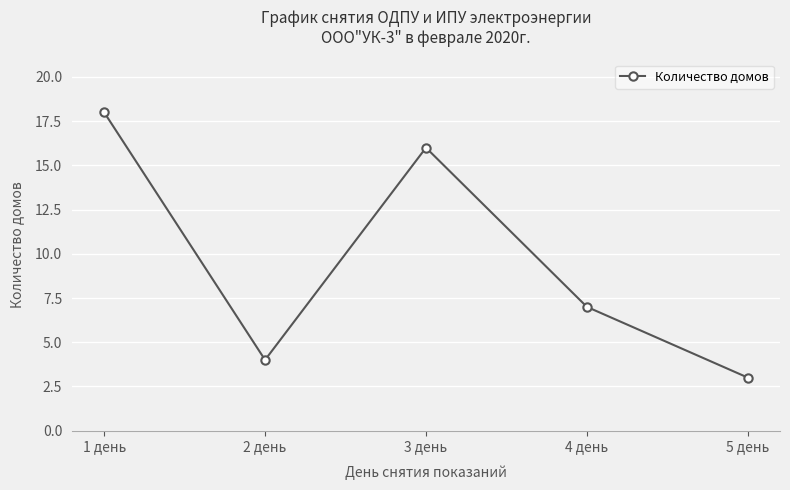

How many values are below 7?

2